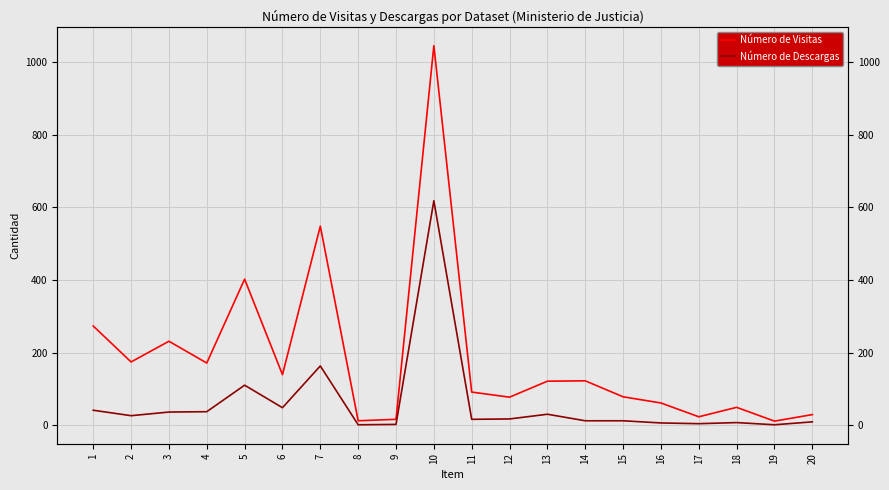

What is the value of the Número de Descargas point at the 7th from the left?

163